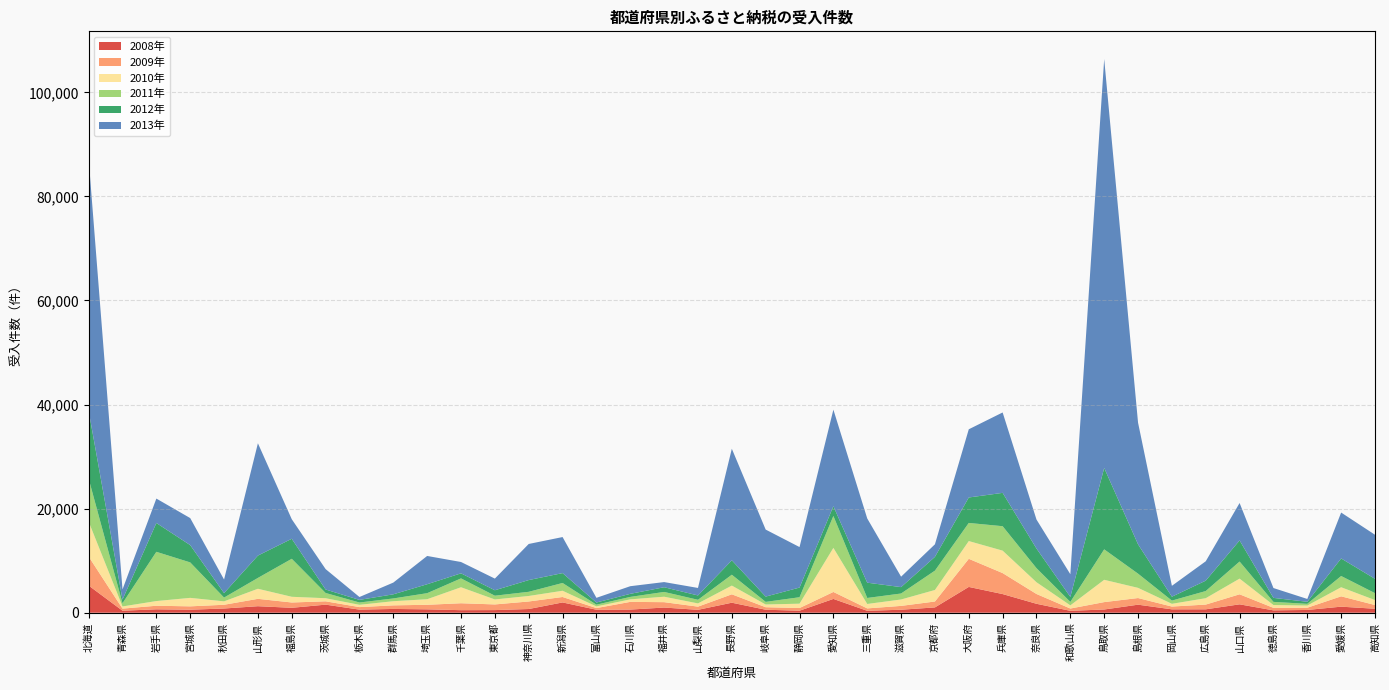

Reading left to right, list all the values displayed in this chart.

2008年: 5222	389	654	578	811	1253	946	1552	596	726	650	490	505	712	1976	576	606	995	558	1925	575	389	2650	368	576	1021	4956	3585	1718	366	620	1545	650	655	1612	455	532	1164	764
2009年: 5574	399	688	648	719	1415	1022	640	483	689	875	1332	1089	1448	1047	317	1478	1034	611	1615	482	511	1342	463	737	1136	5403	4032	1883	439	1419	1277	536	910	1928	481	429	1988	715
2010年: 6708	418	899	1629	655	1936	1094	594	440	798	1068	3072	955	1058	1197	319	483	1047	621	1675	524	838	8468	851	1230	2213	3411	4313	2256	607	4284	1957	526	1226	3012	541	415	1745	951
2011年: 8254	610	9463	6814	724	2084	7301	1008	444	530	1164	1703	721	801	1495	333	473	918	695	2086	502	1237	6133	1154	1150	3716	3482	4695	2704	664	5854	2728	617	1374	3281	605	329	2158	1330
2012年: 13033	701	5538	3324	864	4294	3848	666	504	796	1717	974	1048	2256	1899	417	589	902	834	2773	1018	1860	1875	2939	1227	2652	4893	6407	3772	966	15643	5637	752	1997	4059	768	398	3373	2755
2013年: 48406	1960	4692	5192	2604	21579	3756	3922	552	2251	5434	2176	2240	6937	6926	899	1467	993	1441	21437	12874	7782	18556	12338	2004	2409	13105	15450	5571	4355	78579	23384	2089	3722	7191	1892	542	8820	8466